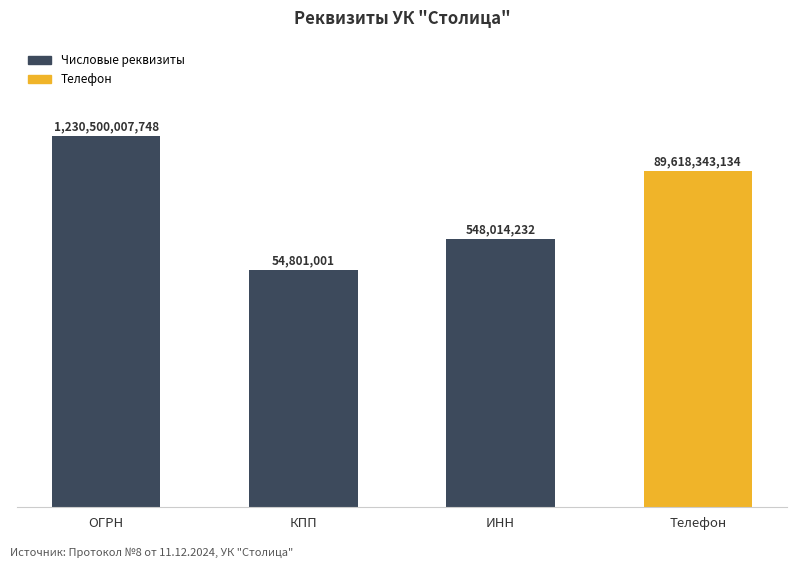

What is the sum of the values at Телефон and ОГРН?

23.0